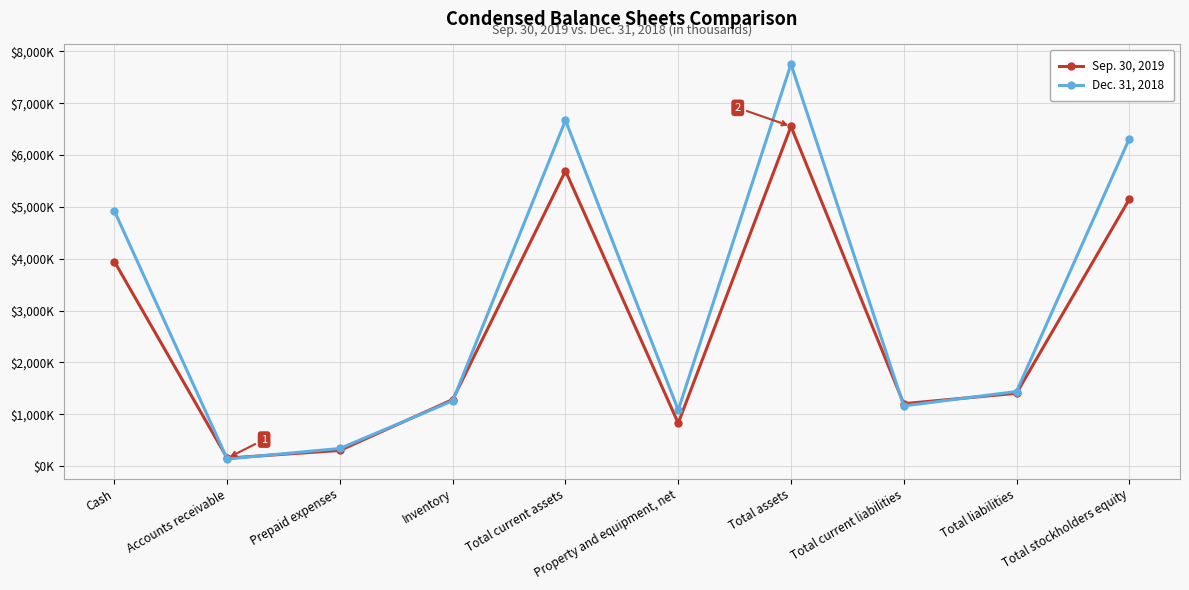

At which label is Dec. 31, 2018 closest to 3946?

Cash